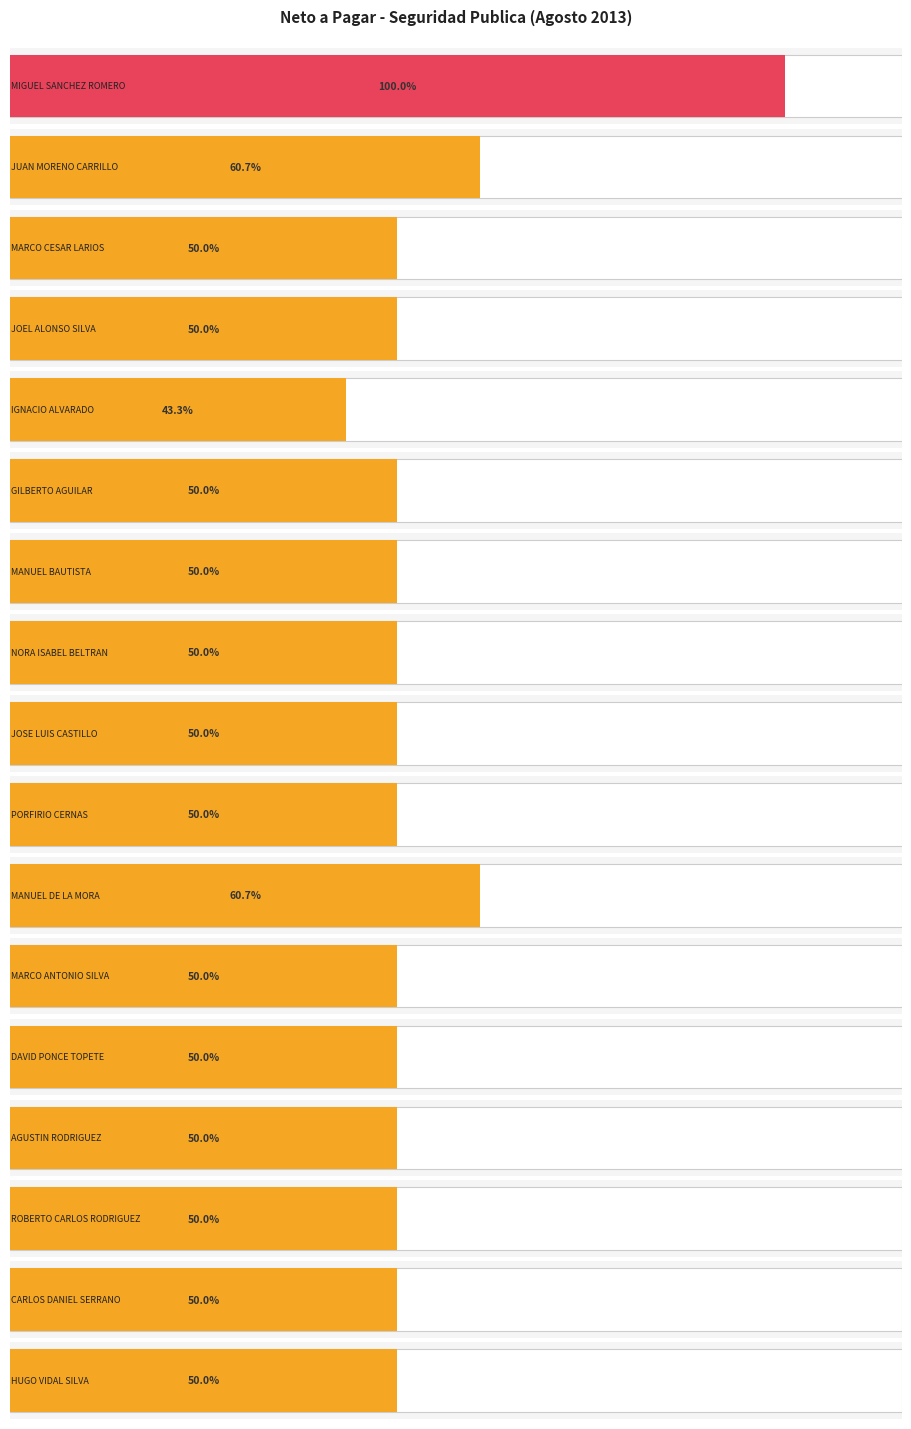

How many bars are there in total?

17